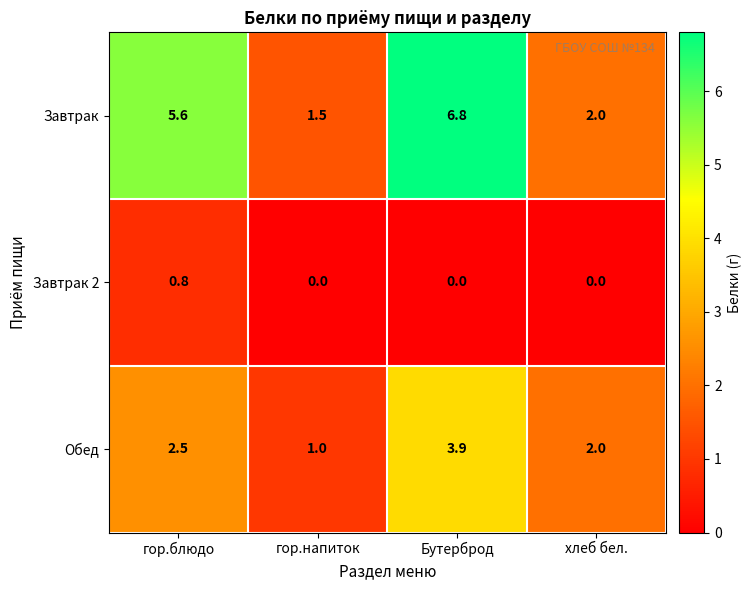

Rank the series at гор.напиток from lowest to highest value.

Завтрак 2, Обед, Завтрак